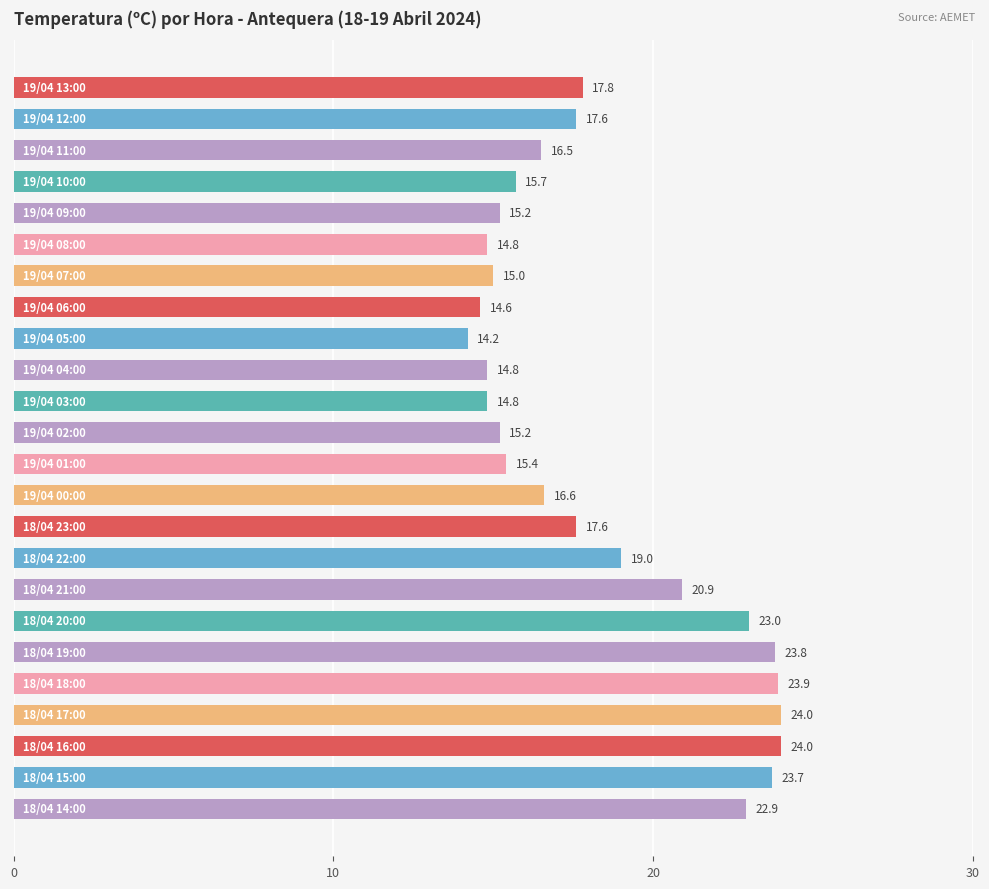

Reading bottom to top, list all the values displayed in this chart.

22.9	23.7	24.0	24.0	23.9	23.8	23.0	20.9	19.0	17.6	16.6	15.4	15.2	14.8	14.8	14.2	14.6	15.0	14.8	15.2	15.7	16.5	17.6	17.8